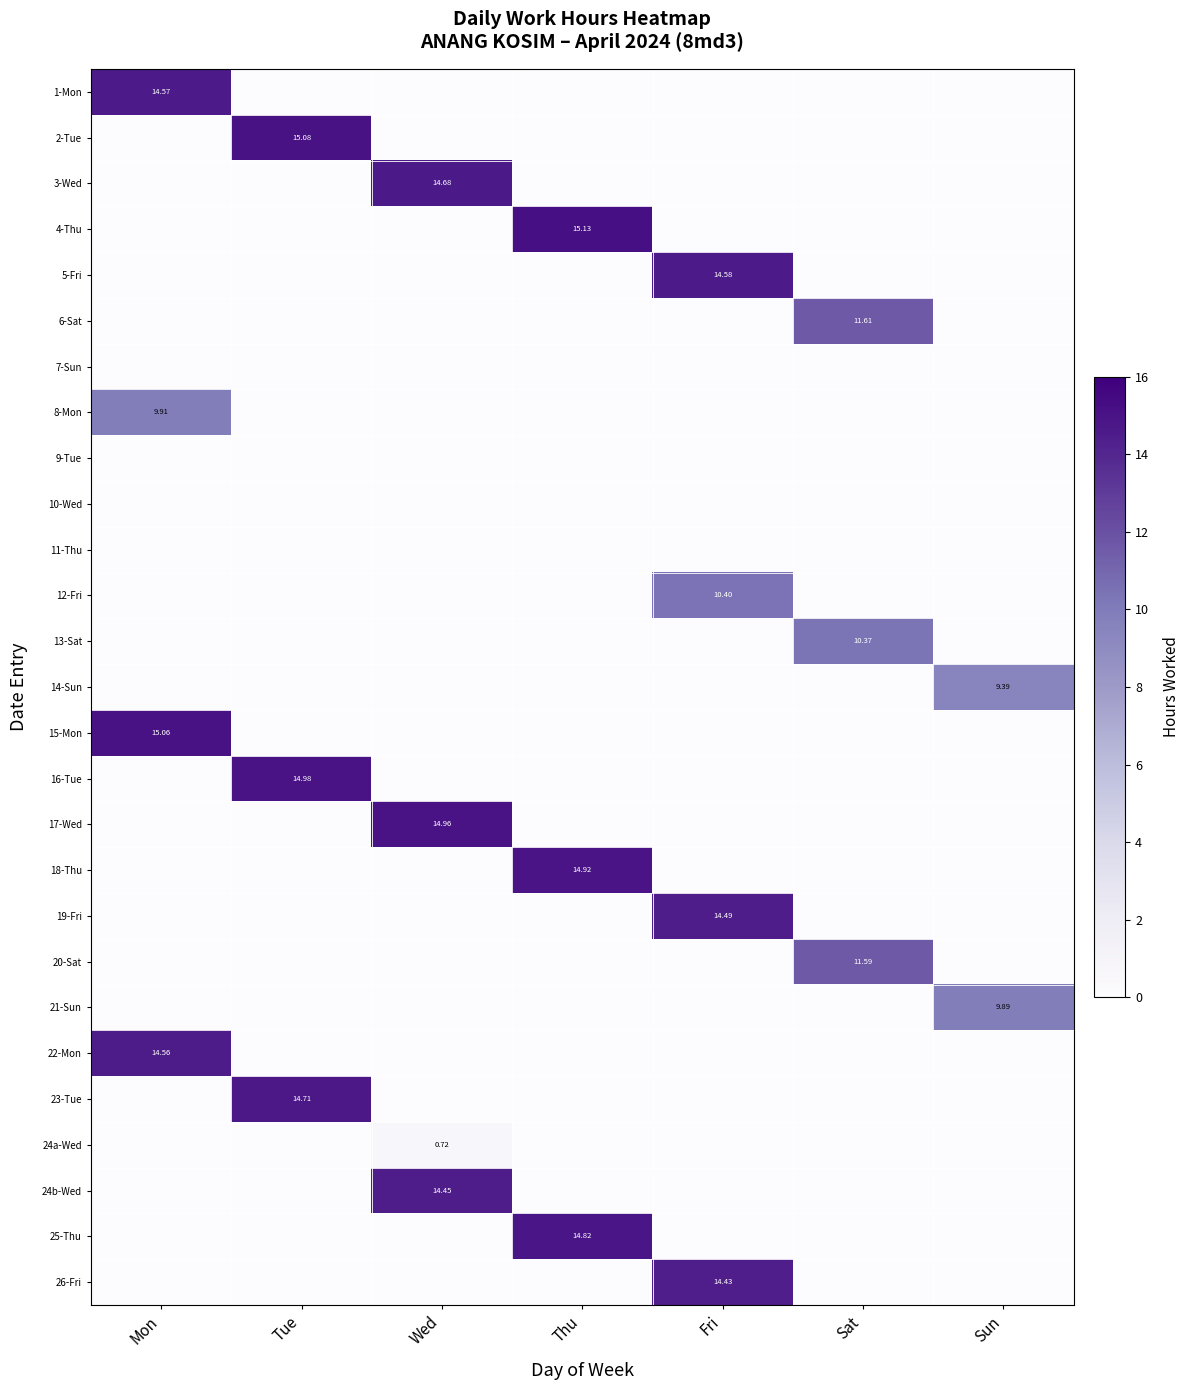

True or false: 7-Sun has a value of 0.0 at Sun.

True